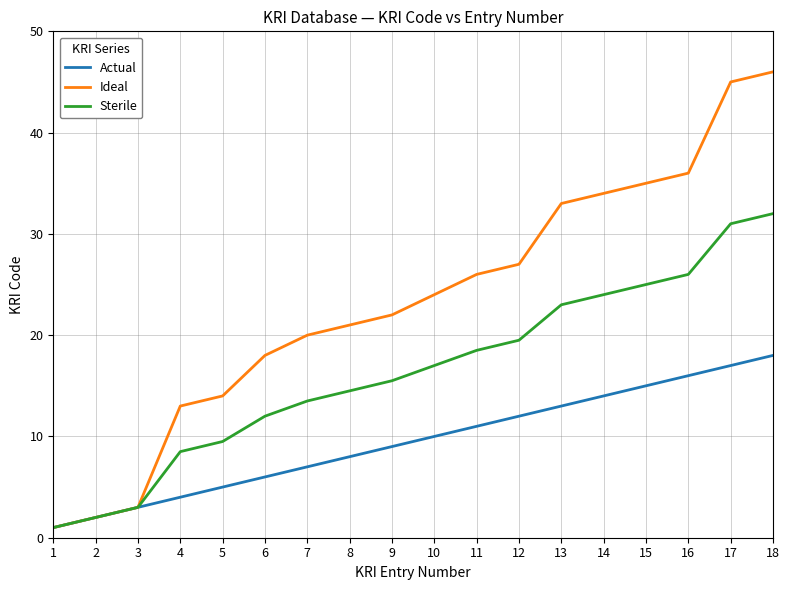

Does the chart have visible grid lines?

Yes